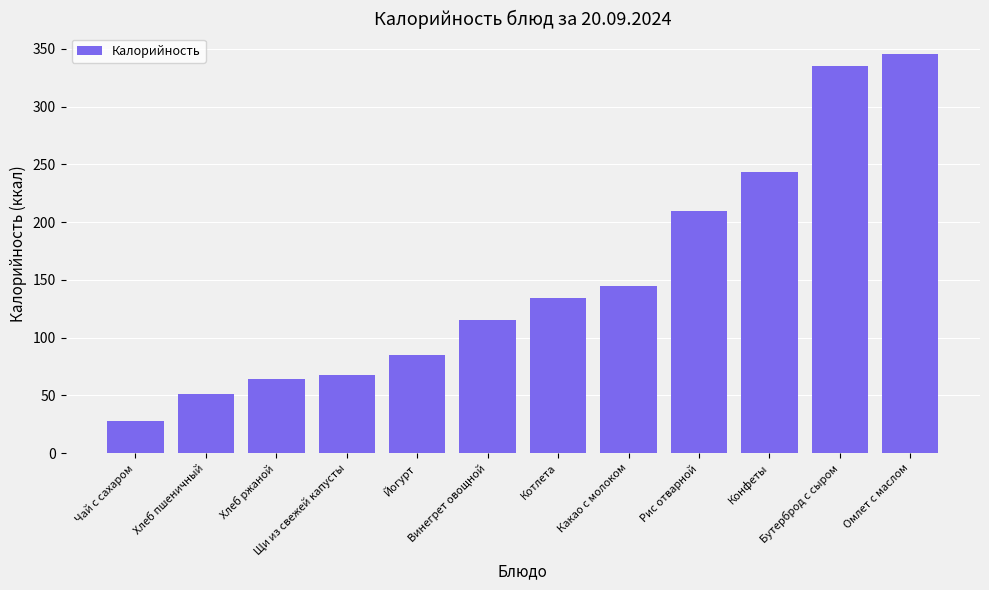

What is the greatest value displayed?

345.9